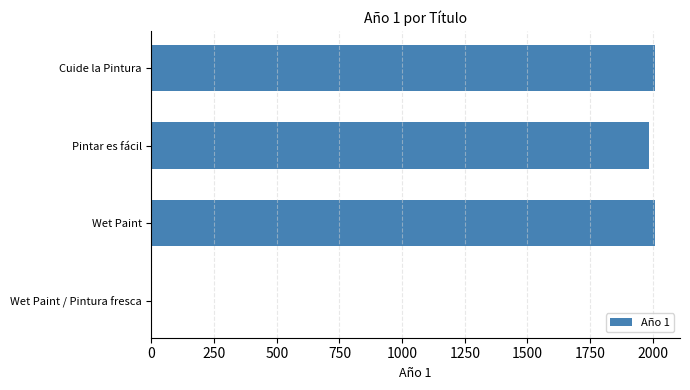

True or false: the data shows 3066 at Cuide la Pintura.

False